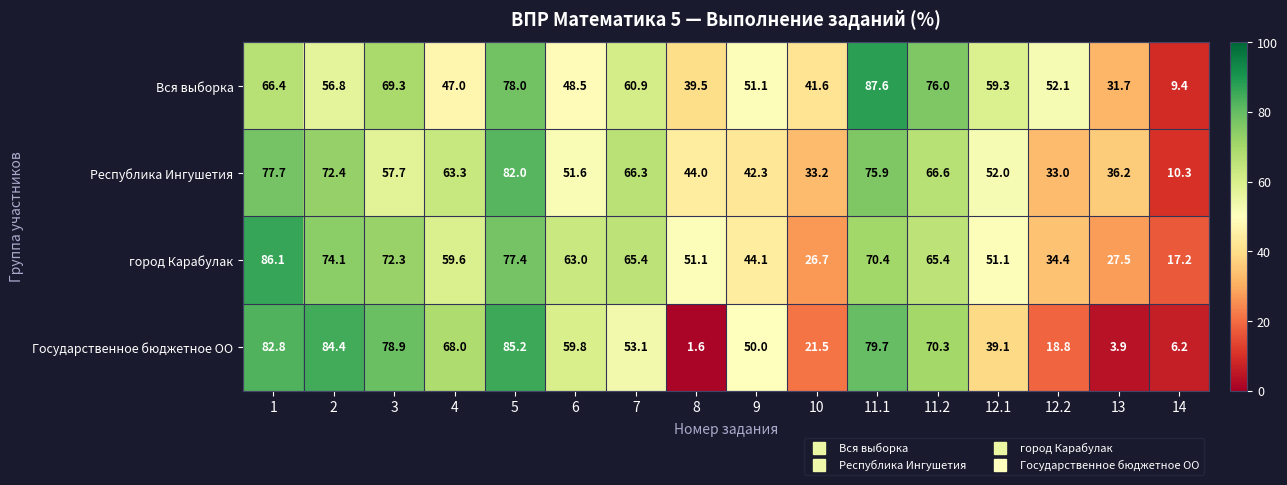

The value of Республика Ингушетия at 2 is 31.4. True or false?

False